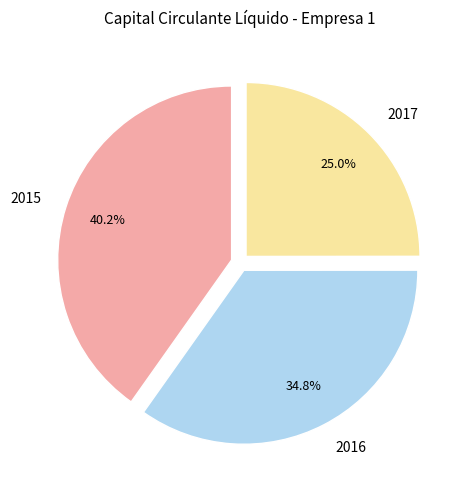

What is the smallest slice in the pie chart?

2017